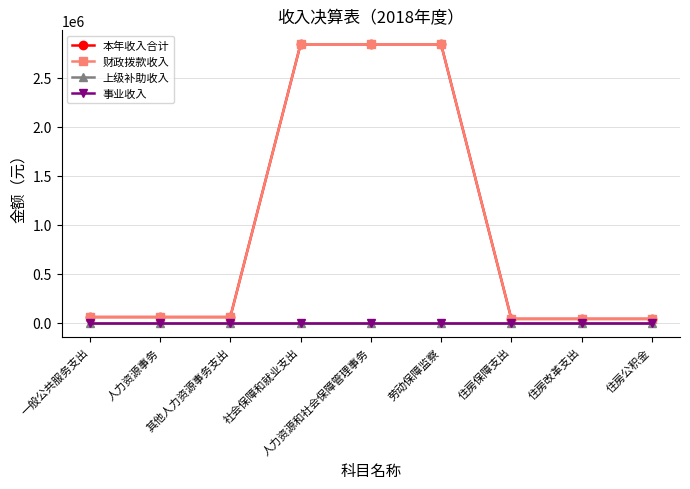

Which category has the lowest value across all series?

一般公共服务支出